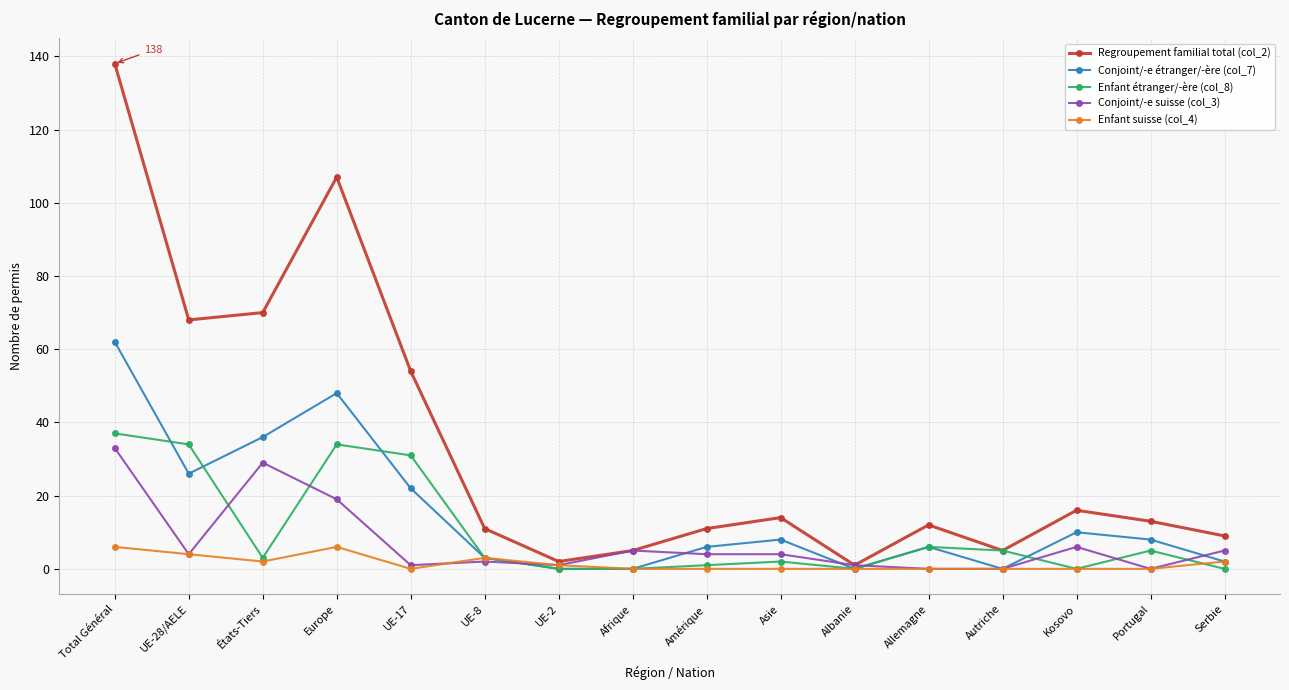

What is the label of the 3rd point from the right?

Kosovo